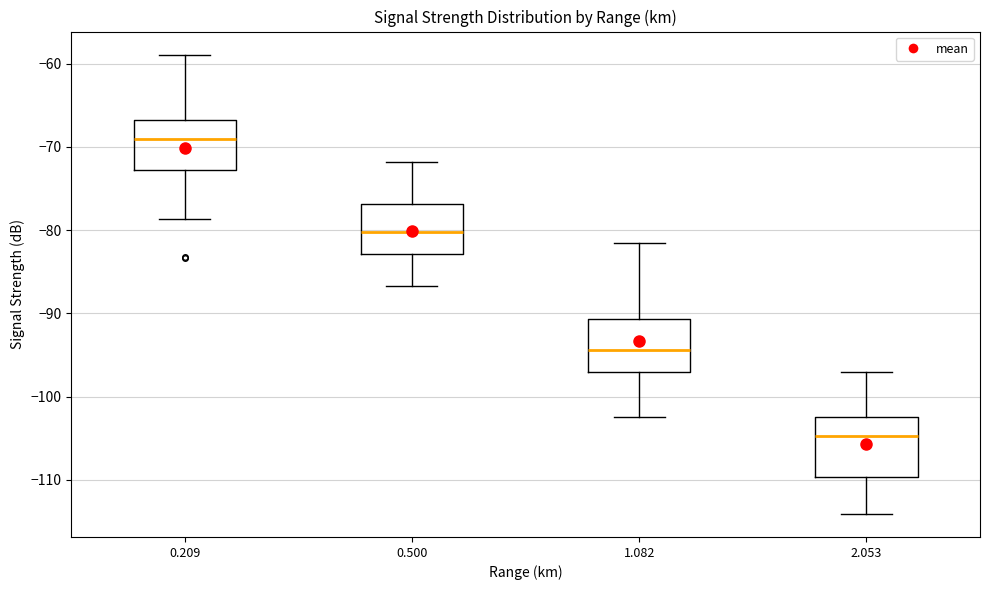

Which box has the lowest median line?

2.053